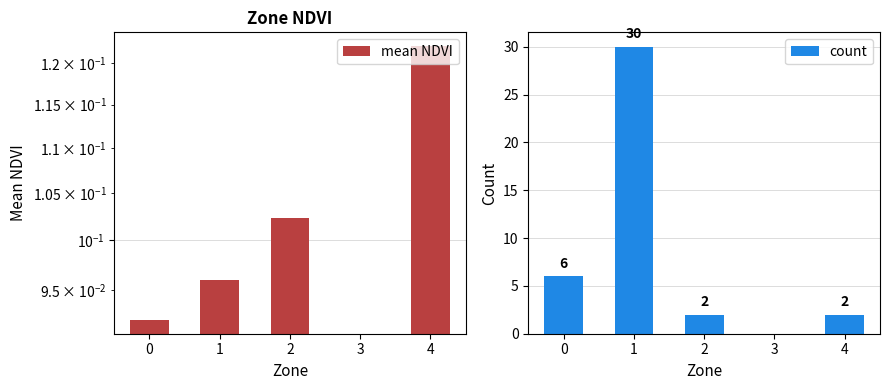

What is the difference between the highest and lowest values at 2?

1.9